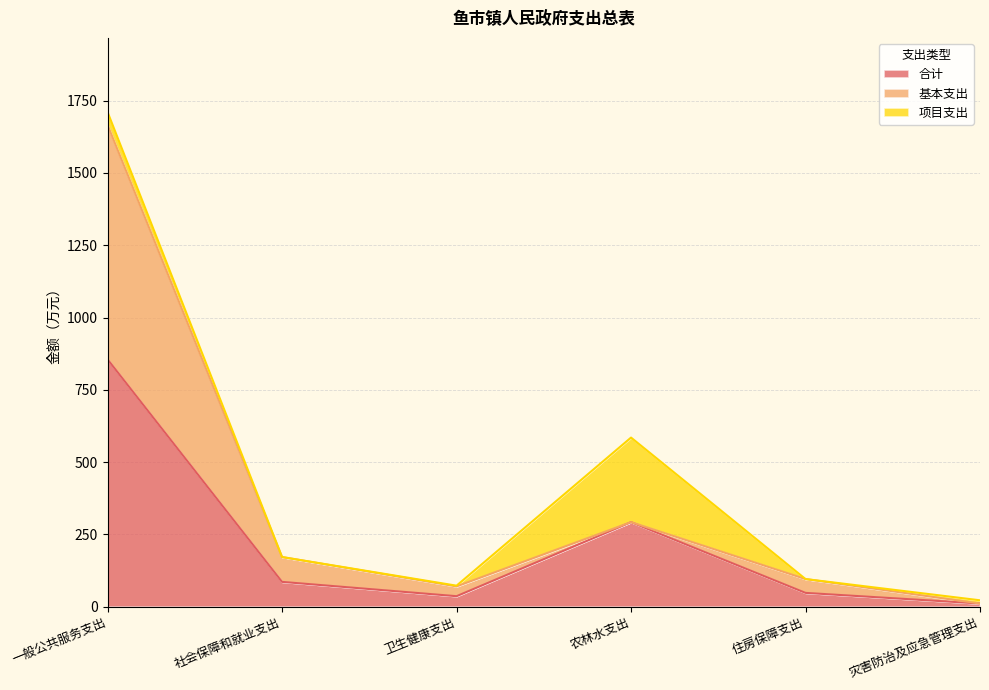

What is the label of the 2nd point from the right?

住房保障支出